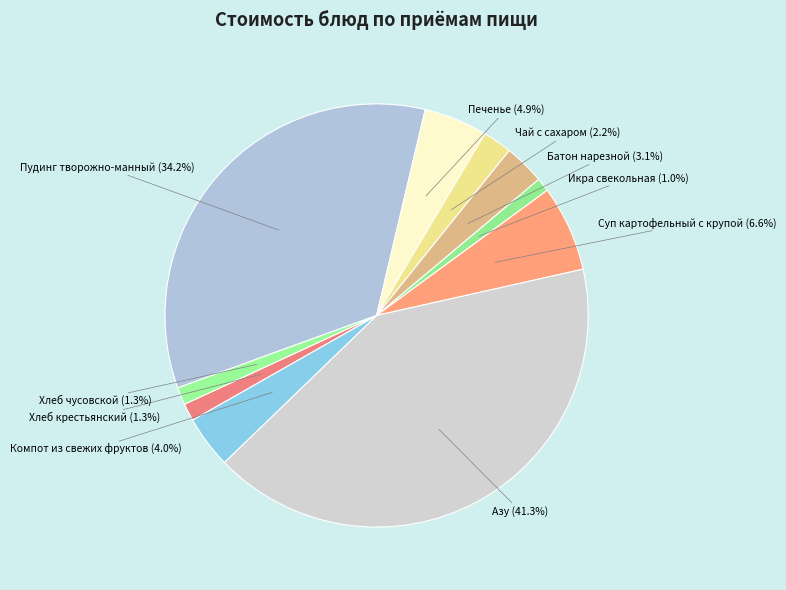

What percentage is the Хлеб крестьянский slice, to the nearest percent?

1%